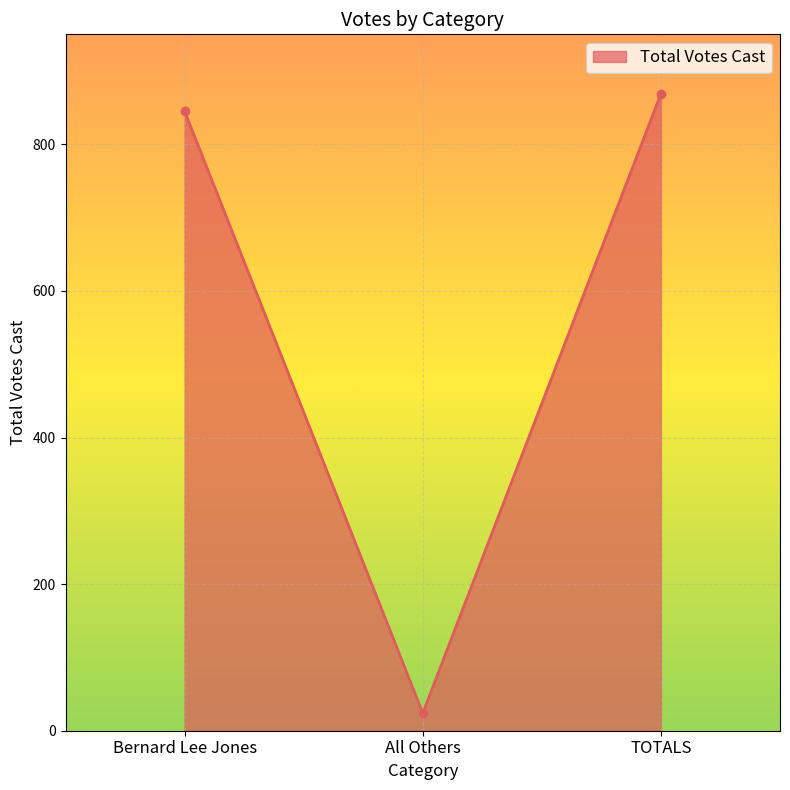

Reading left to right, transcribe all the data shown in this chart.

Bernard Lee Jones=845	All Others=24	TOTALS=869